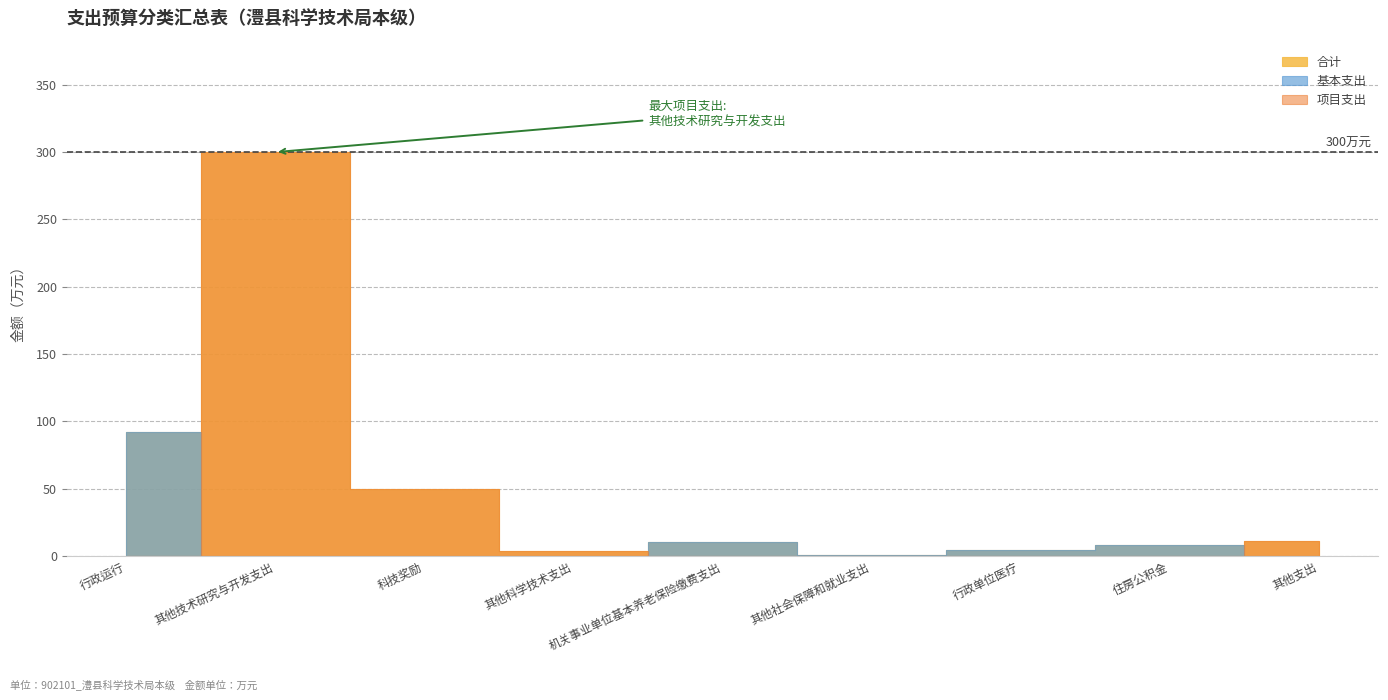

What is the difference between the highest and lowest values at 行政运行?

92.0